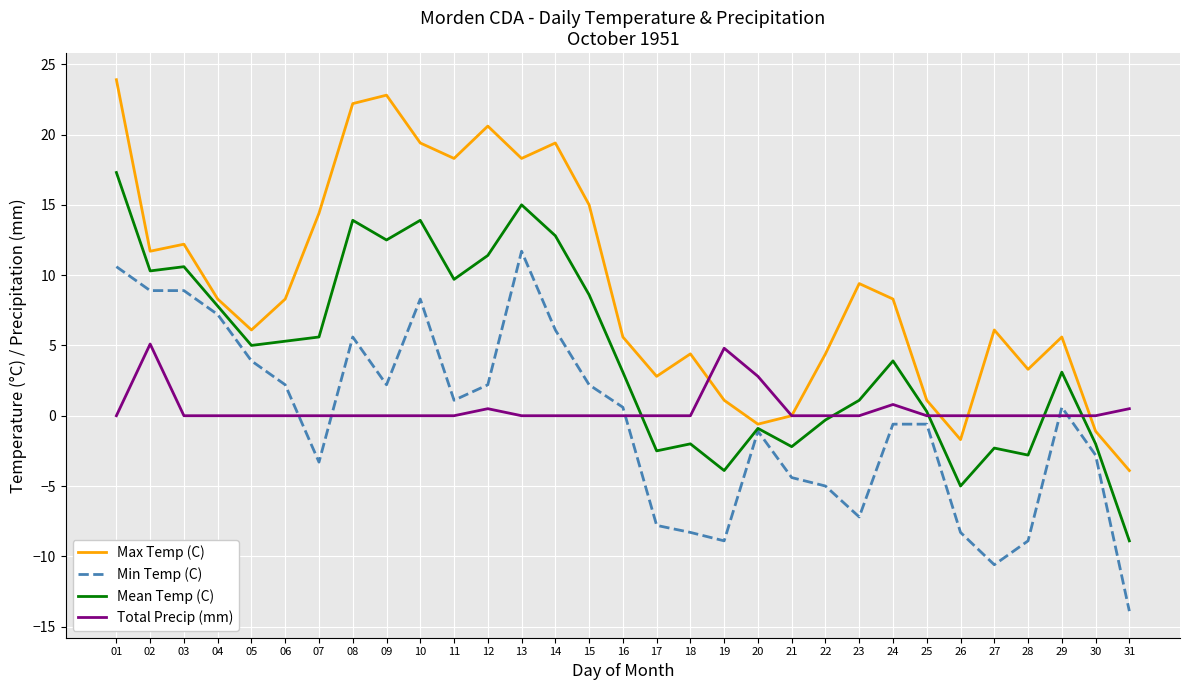

Which series has the largest total across all categories?

Max Temp (C)